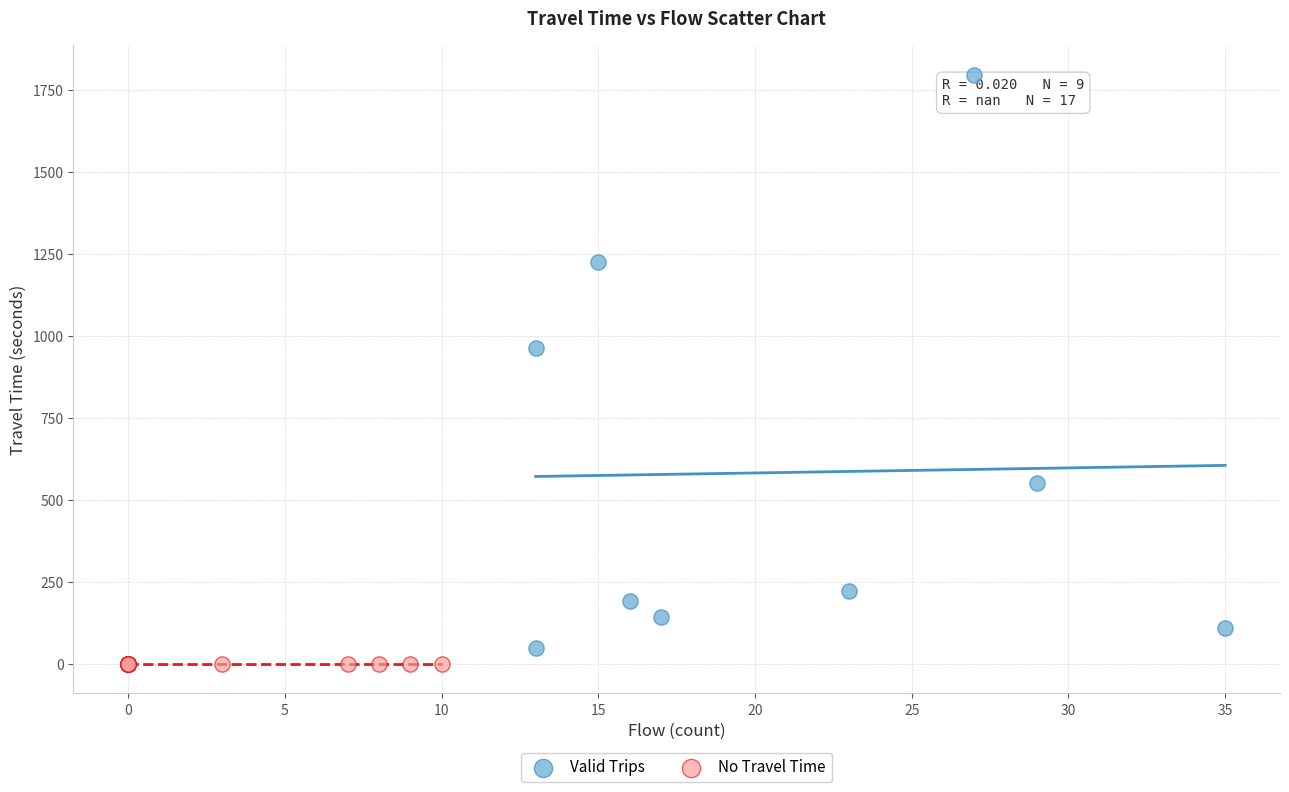

Which series contains the highest Y value?

Valid Trips